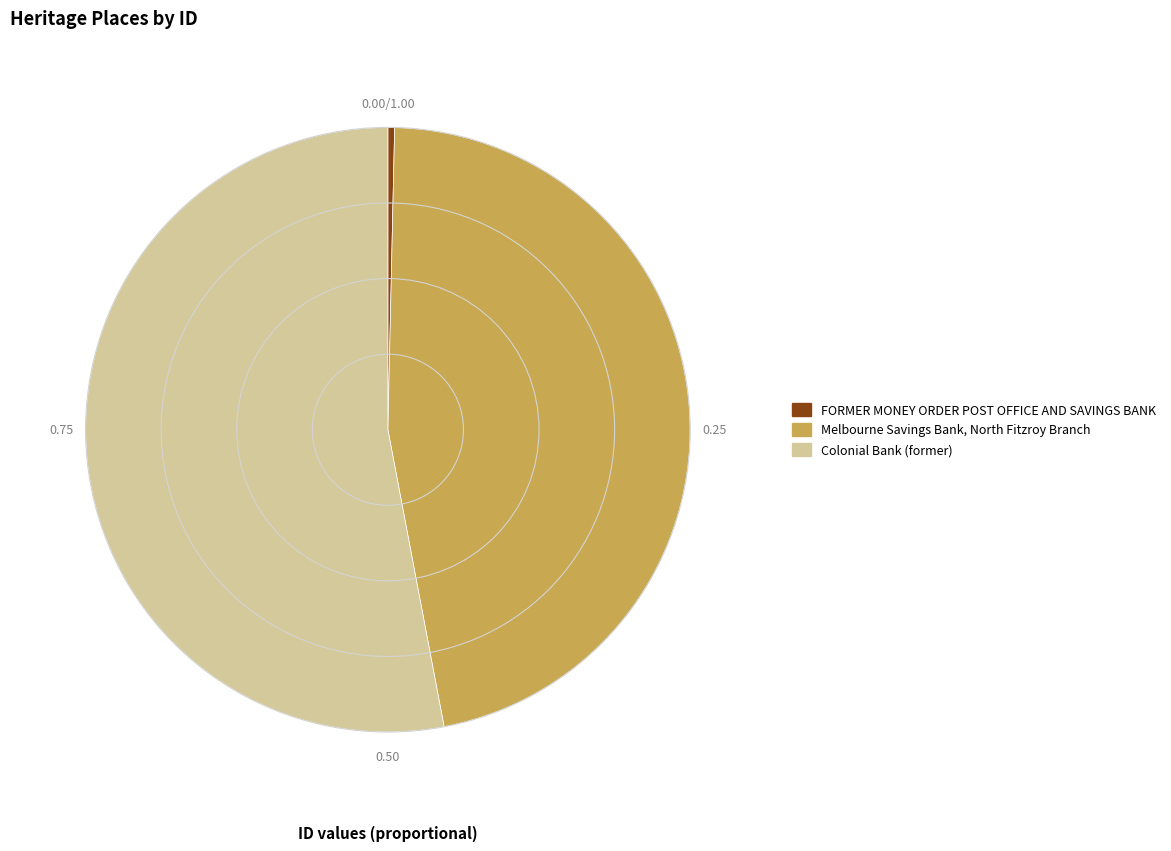

Which category has the smallest portion of the pie?

FORMER MONEY ORDER POST OFFICE AND SAVINGS BANK